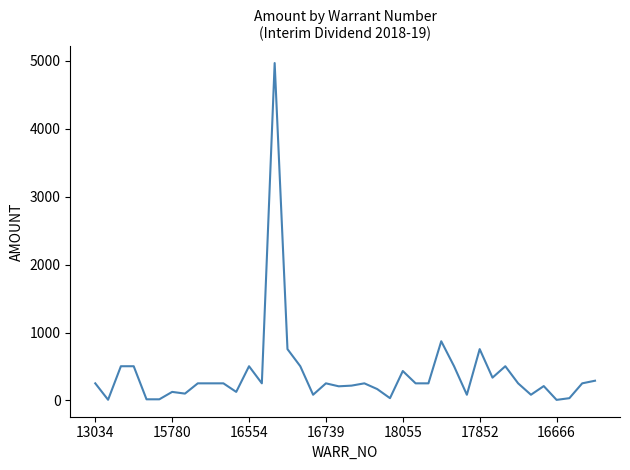

True or false: the data has more than 0 interior local peaks.

True